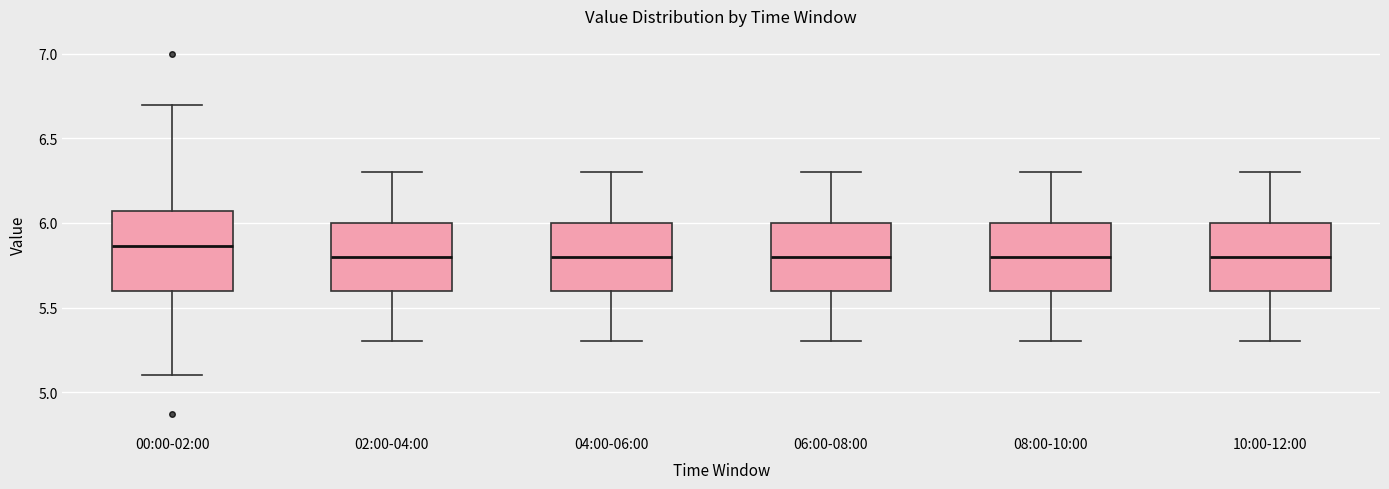

Which box is the tallest, from its lower edge to its upper edge?

00:00-02:00